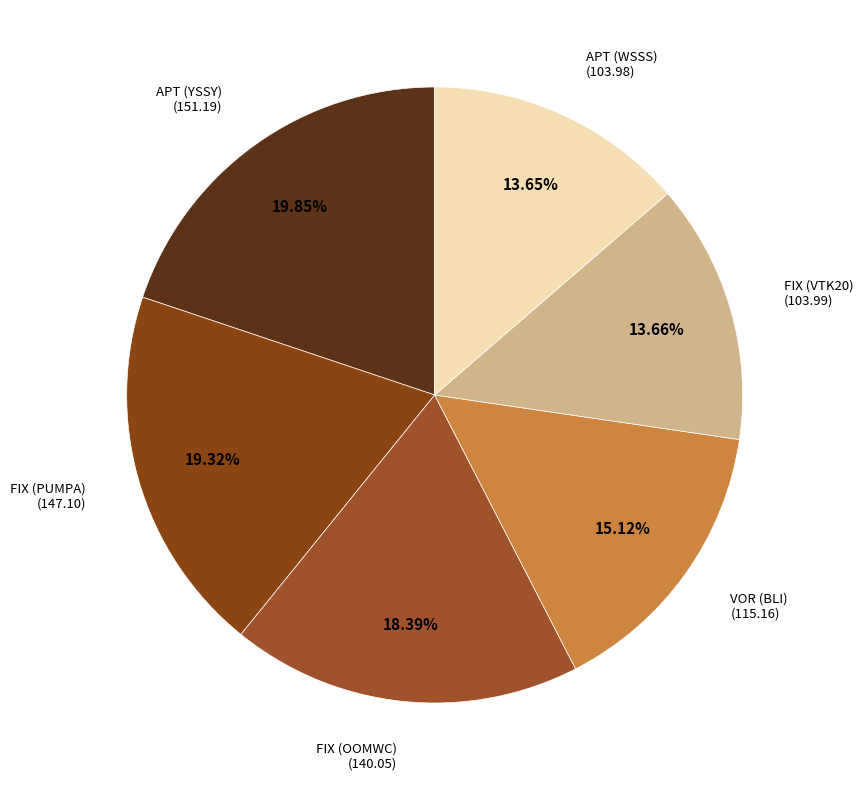

Approximately how many times larger is the value at APT (YSSY) compared to VOR (BLI)?

1.3